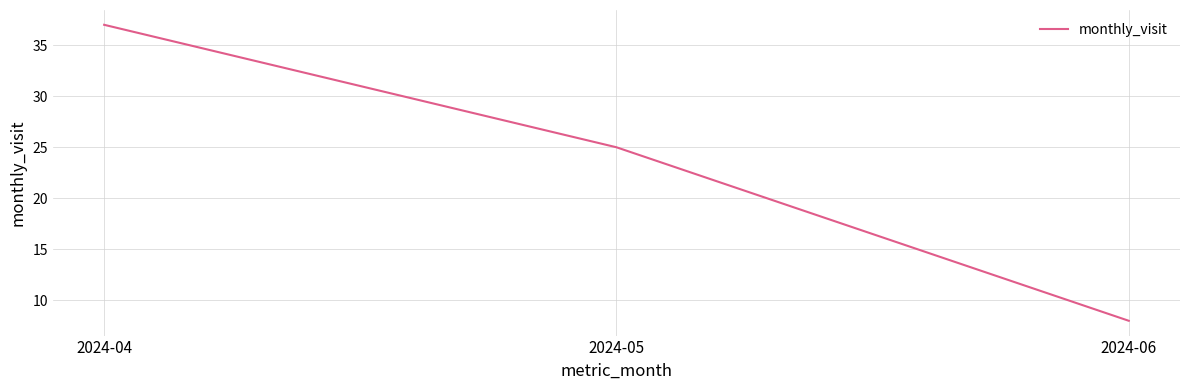

Rank the categories by value from lowest to highest.

2024-06, 2024-05, 2024-04